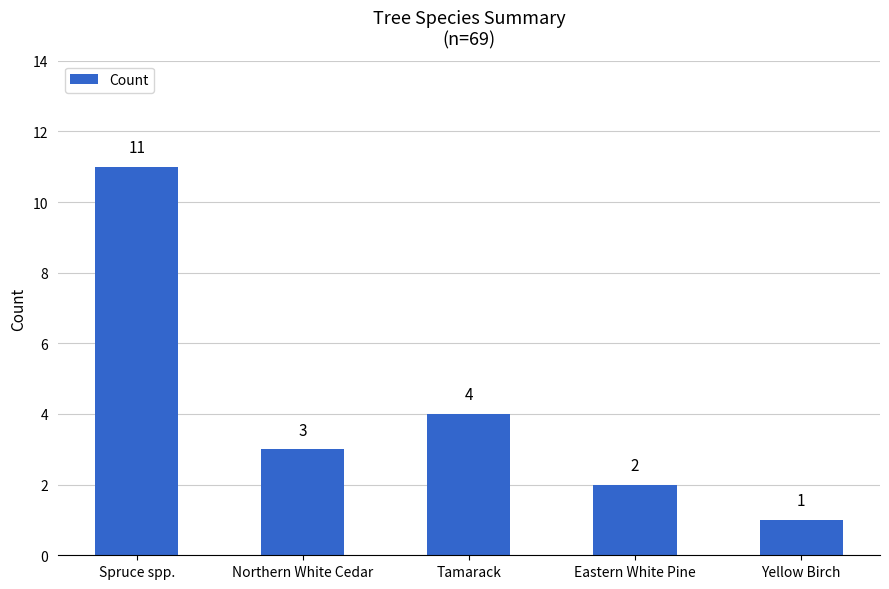

Approximately how many times larger is the value at Tamarack compared to Eastern White Pine?

2.0